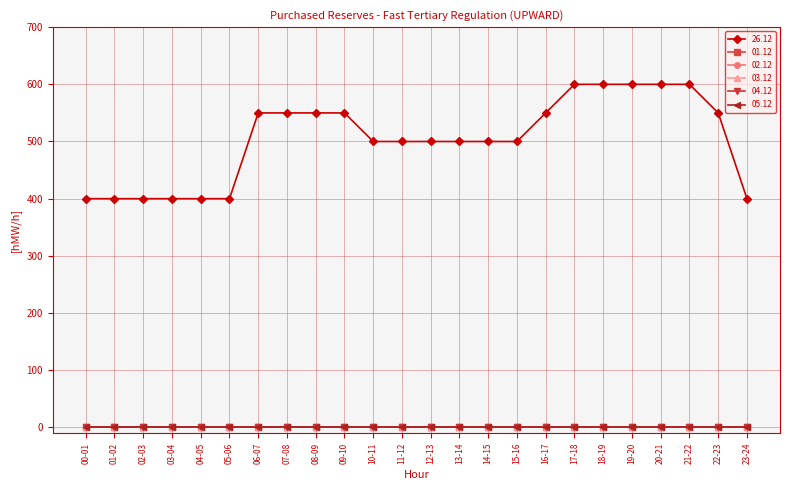

The 26.12 series shows 500 at 11-12. True or false?

True